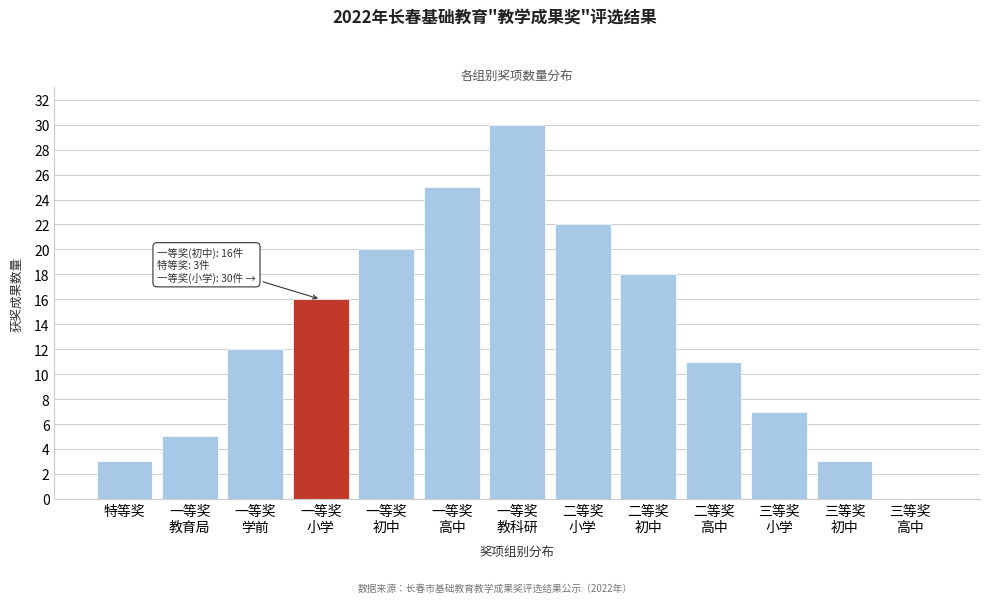

Are the bars horizontal?

No